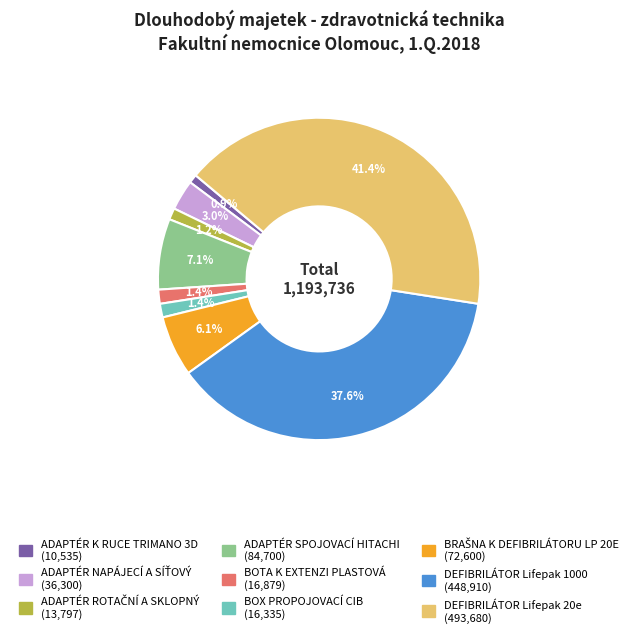

Which category has the biggest portion of the pie?

DEFIBRILÁTOR Lifepak 20e